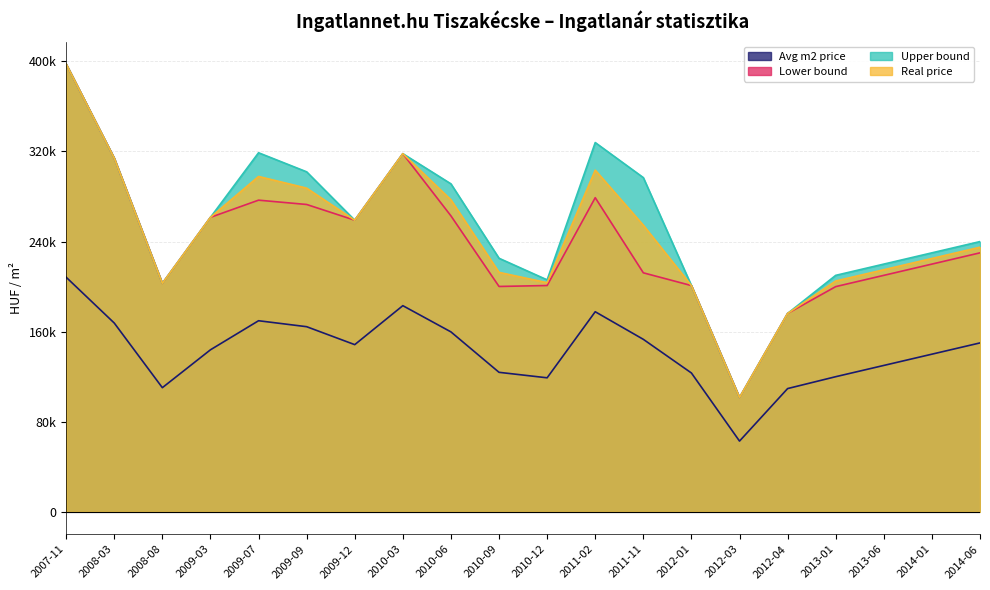

Reading left to right, transcribe all the data shown in this chart.

Avg m2 price: 208333	167652	110249	143879	169698	164404	148467	183076	159790	123886	119016	177688	153181	123287	62822	109452	120000	130000	140000	150000
Lower bound: 397721	314087	202886	261500	276773	272941	258979	318060	262824	200132	200967	278968	212250	200921	101530	176182	200000	210000	220000	230000
Upper bound: 397721	314087	202886	261500	318875	301949	258979	318060	291268	225174	205997	327932	296804	200921	101530	176182	210000	220000	230000	240000
Real price: 397721	314087	202886	261500	297824	287445	258979	318060	277046	212653	203482	303450	254527	200921	101530	176182	205000	215000	225000	235000